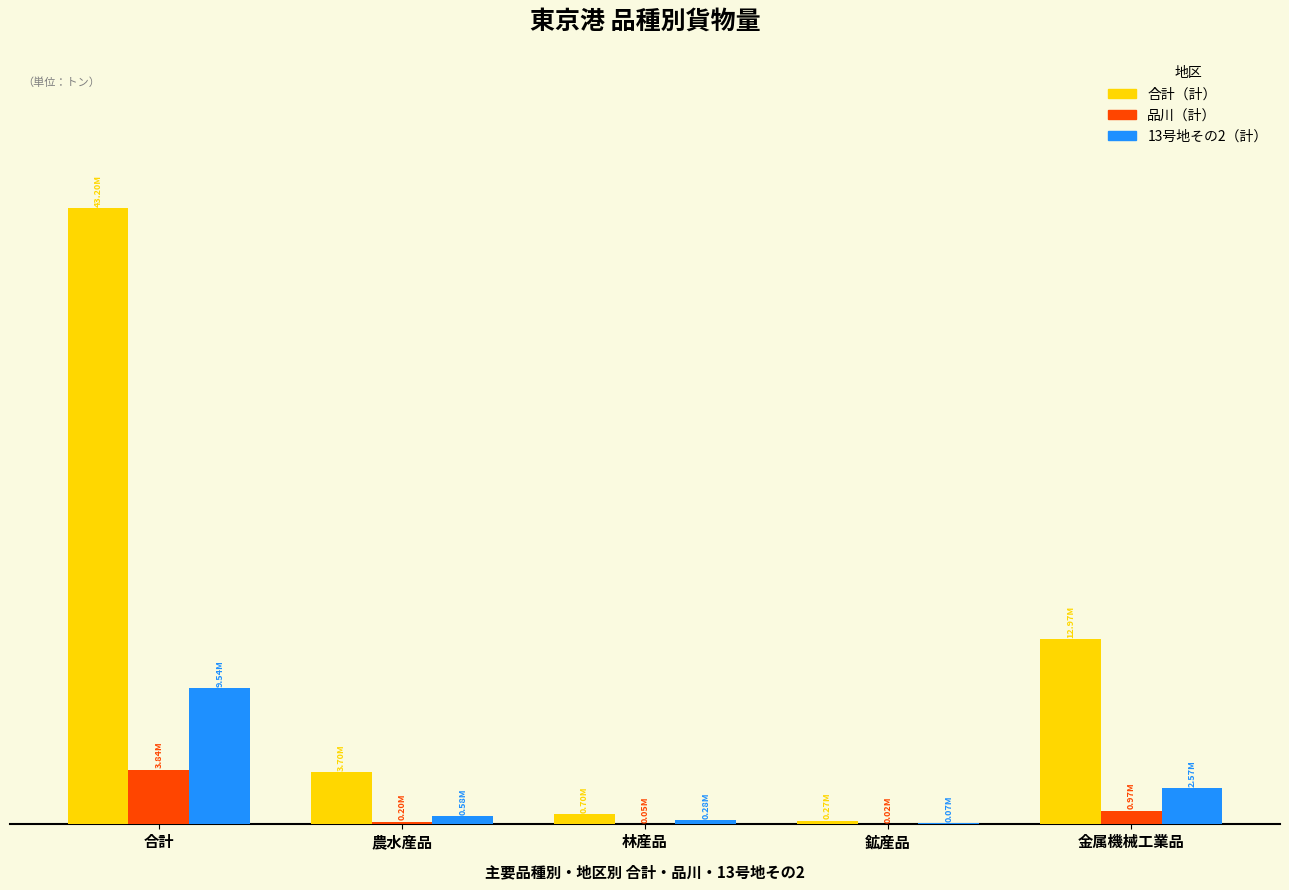

Which series has the largest total across all categories?

合計（計）